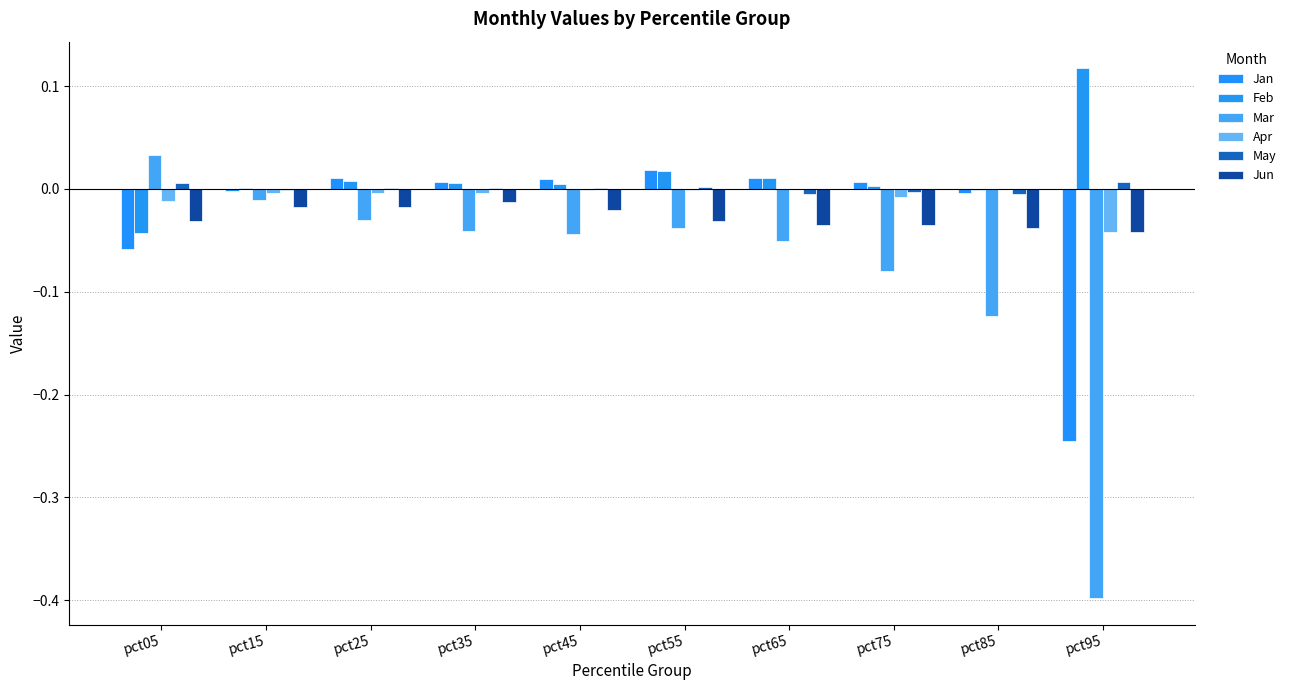

Which has a higher value, pct25 or pct55?

pct55